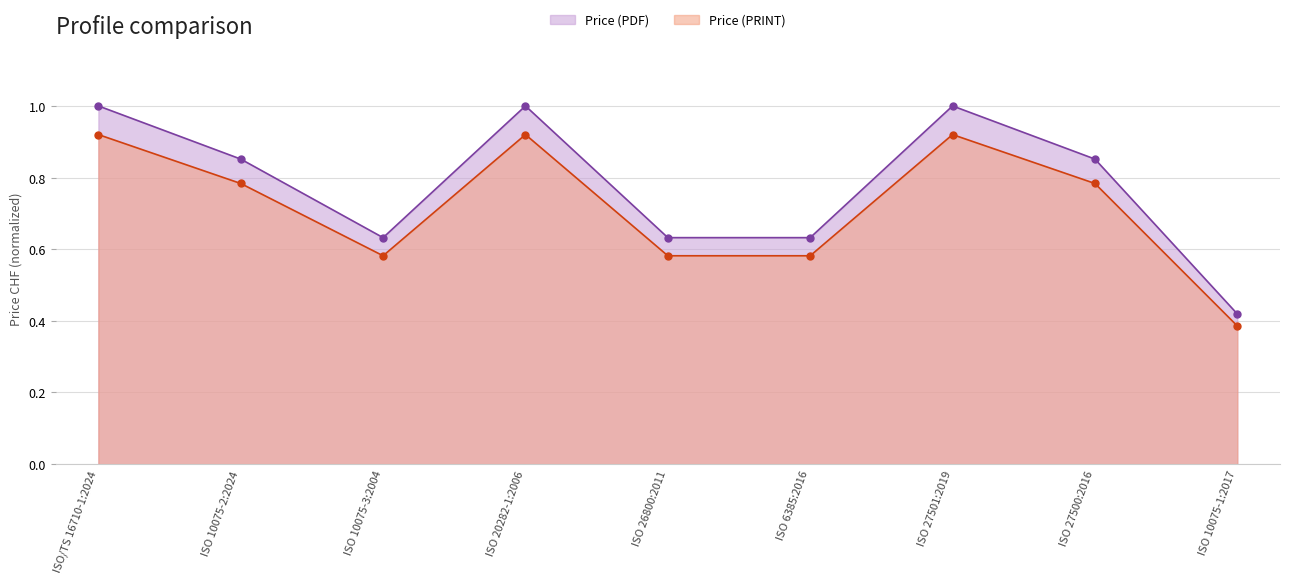

List the series in order of their overall mean, lowest first.

Price (PRINT), Price (PDF)